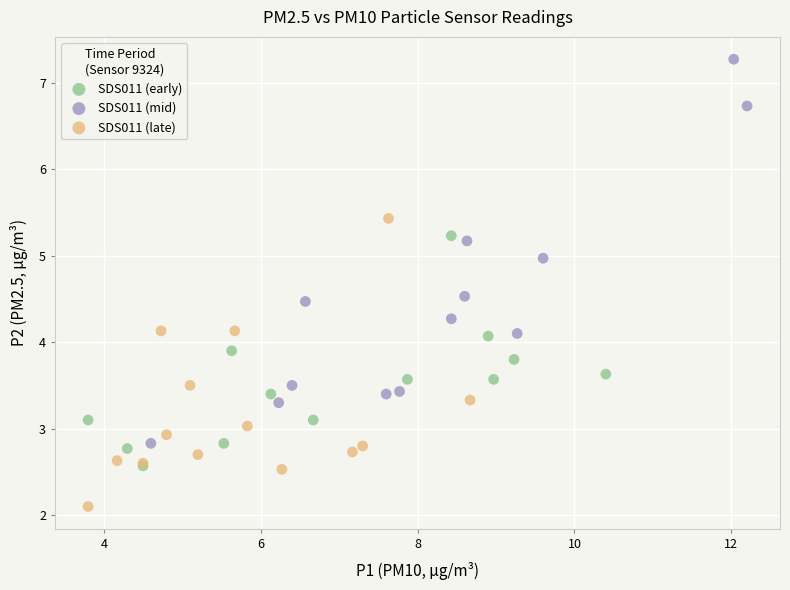

Which series contains the lowest Y value?

SDS011 (late)